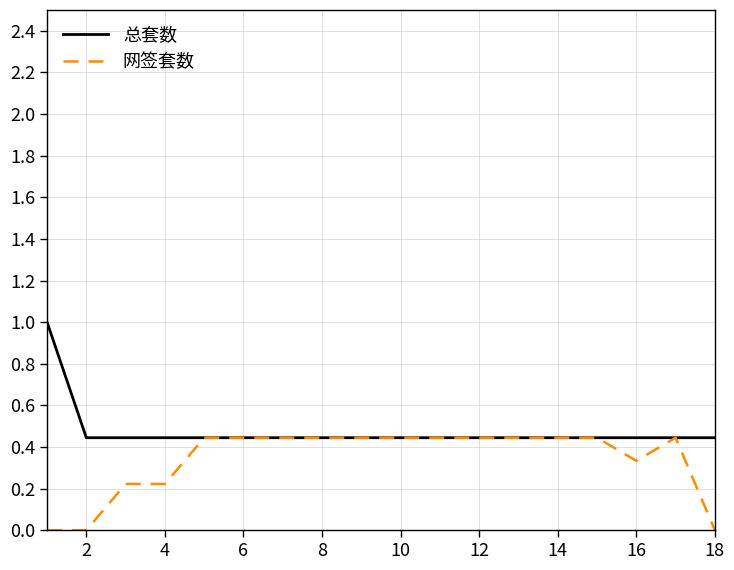

Which series has the largest total across all categories?

总套数